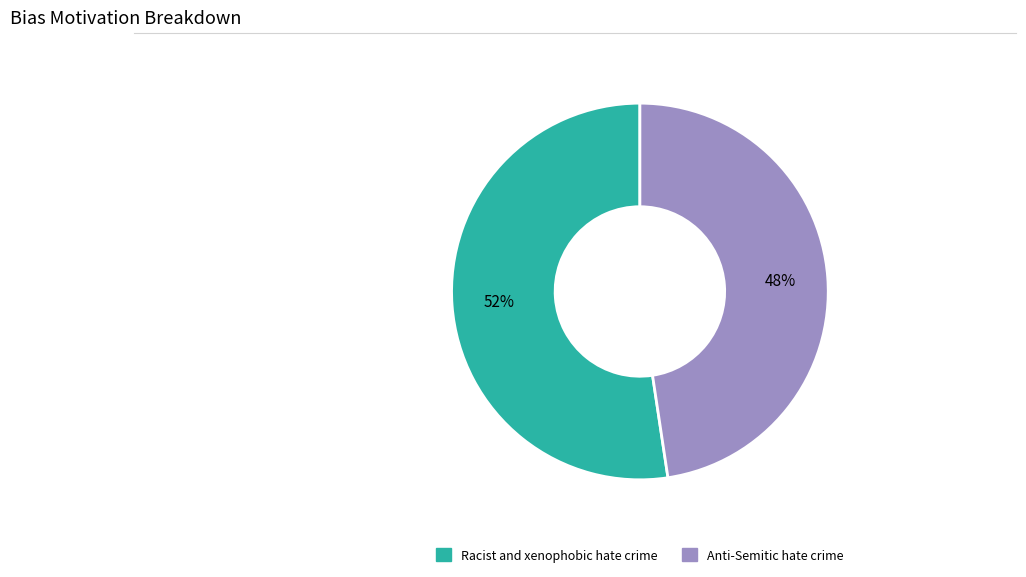

Combined, do Anti-Semitic hate crime and Racist and xenophobic hate crime account for over 50%?

Yes